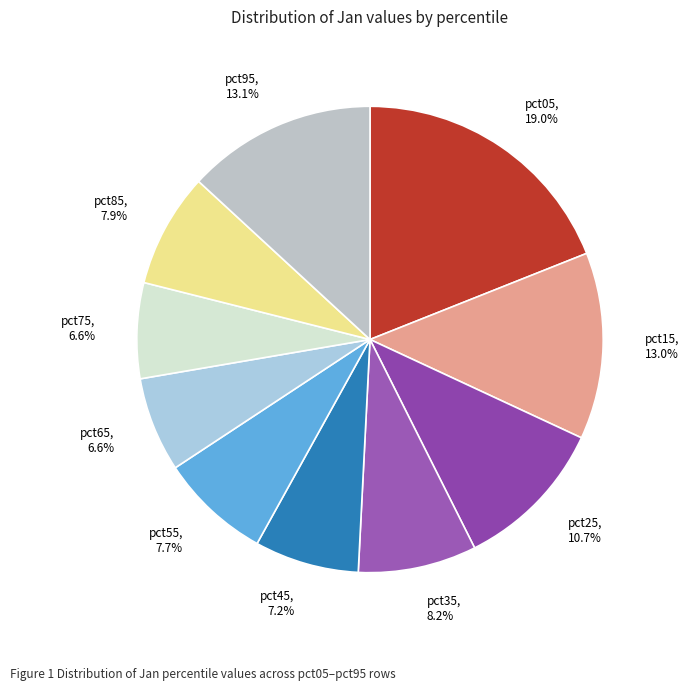

What is the largest slice in the pie chart?

pct05